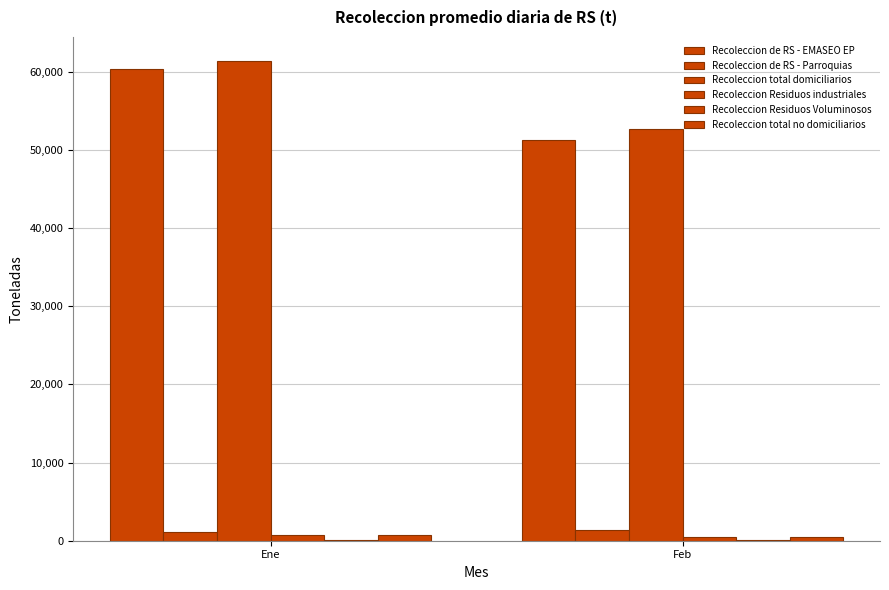

At how many categories does at least one series exceed 34200?

2